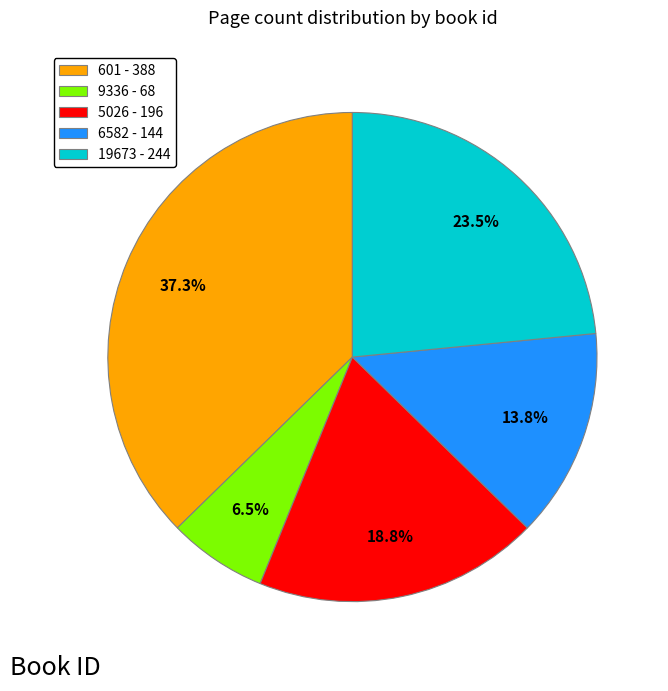

Is there any slice that represents more than half of the pie?

No